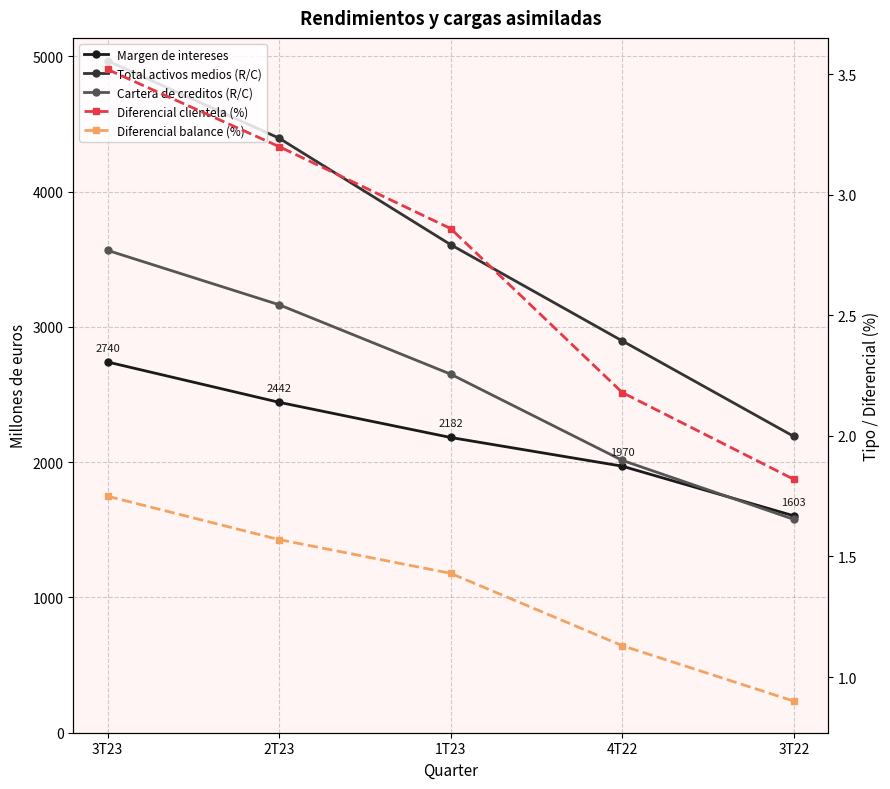

What is the difference between the maximum and minimum values in the Margen de intereses series?

1137.0